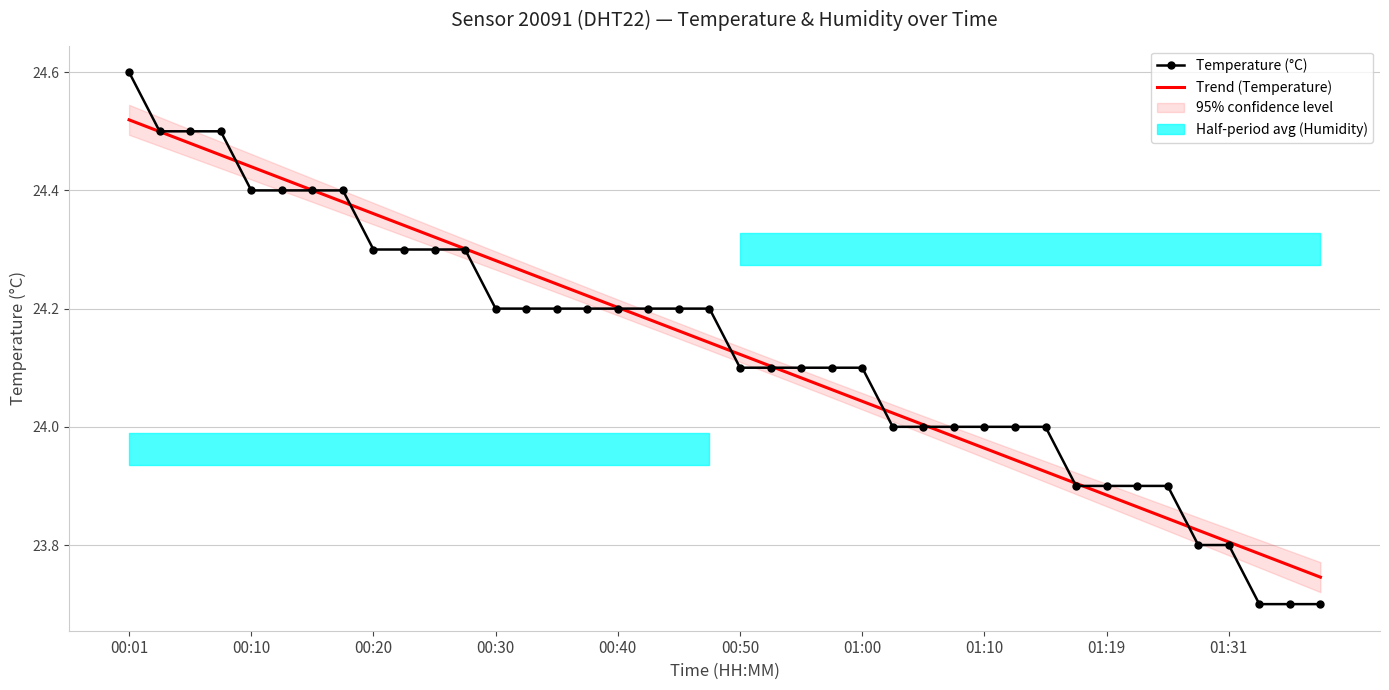

Does the chart have visible grid lines?

Yes